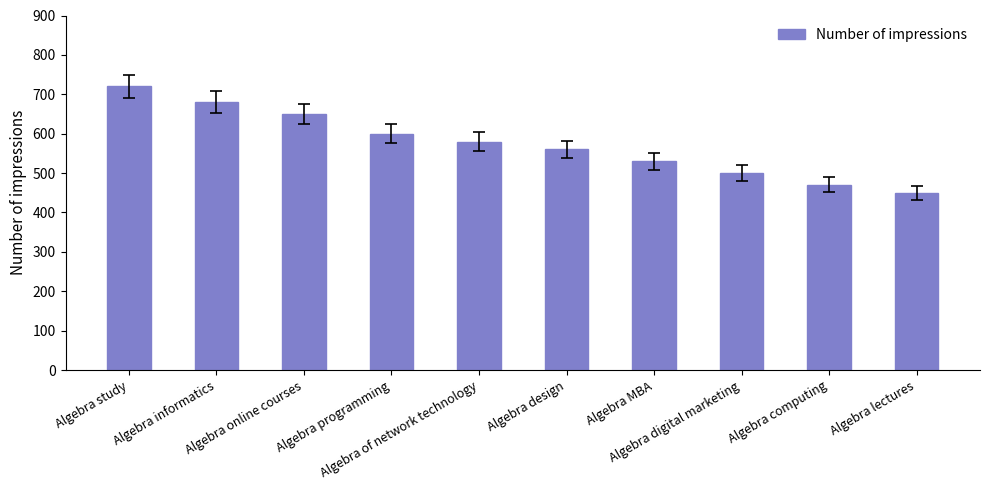

Reading left to right, extract all data points from this chart.

720	680	650	600	580	560	530	500	470	450